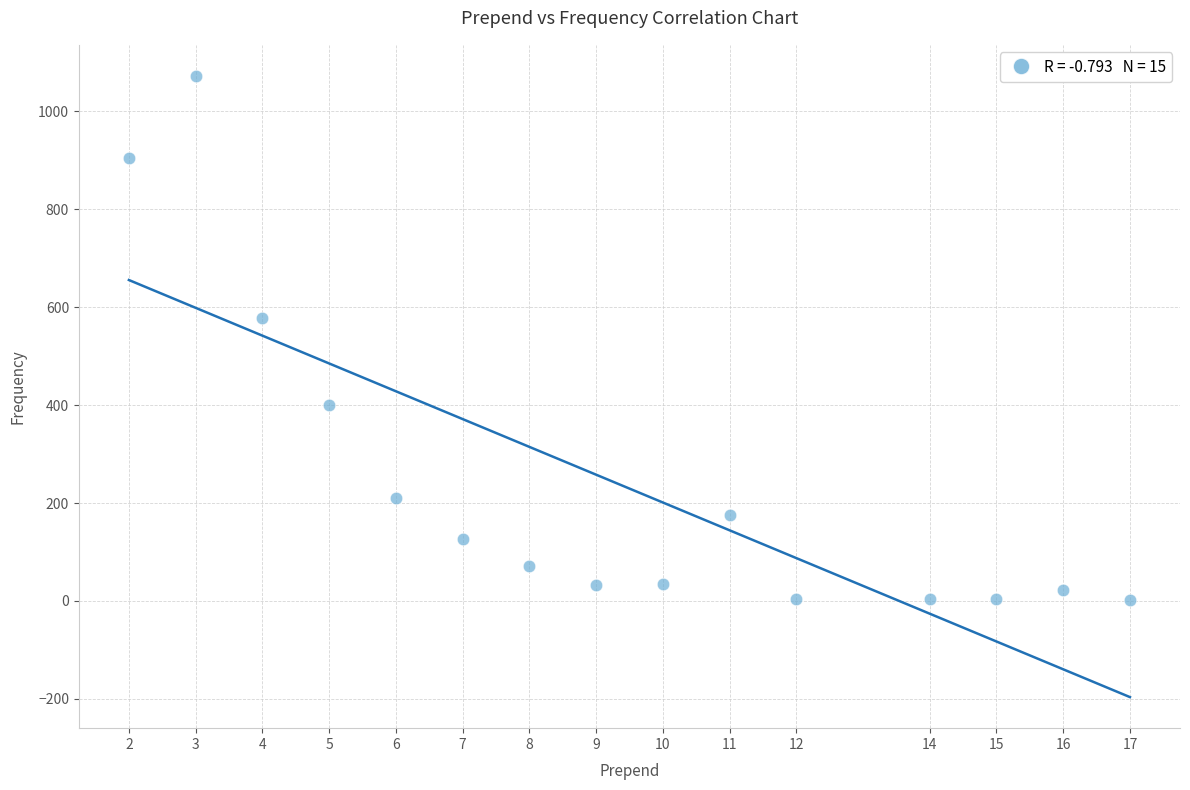

What Y value in the scatter plot is closest to 537?

577